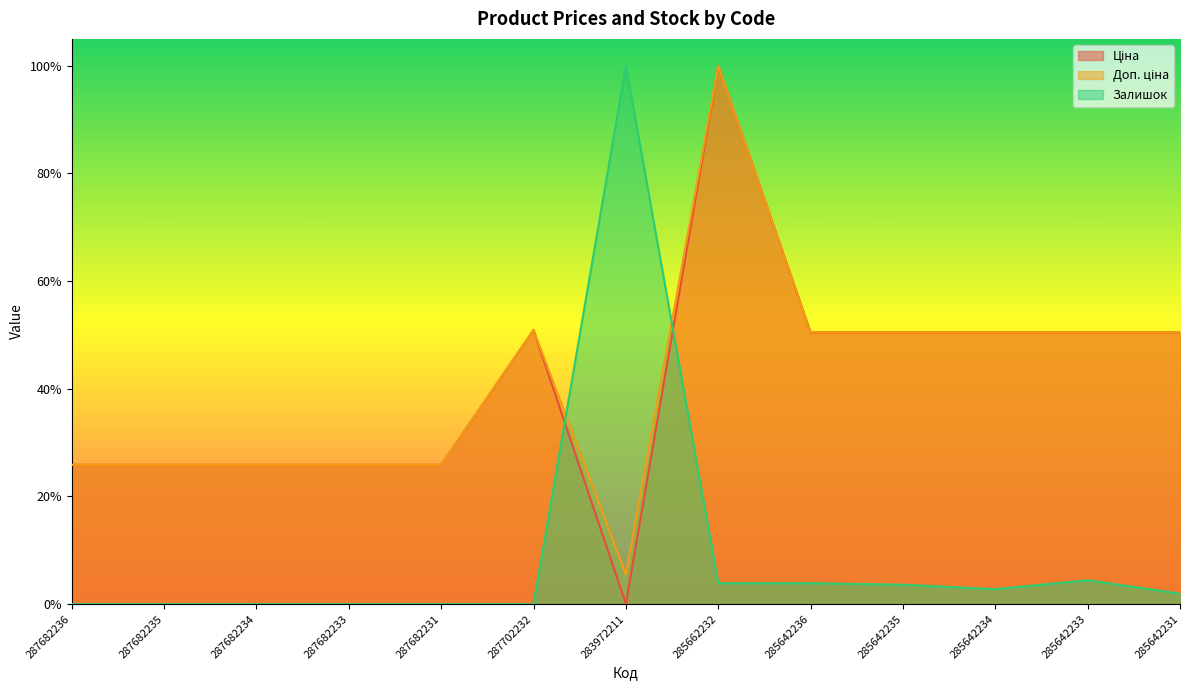

At which category is the sum across all series the highest?

285662232